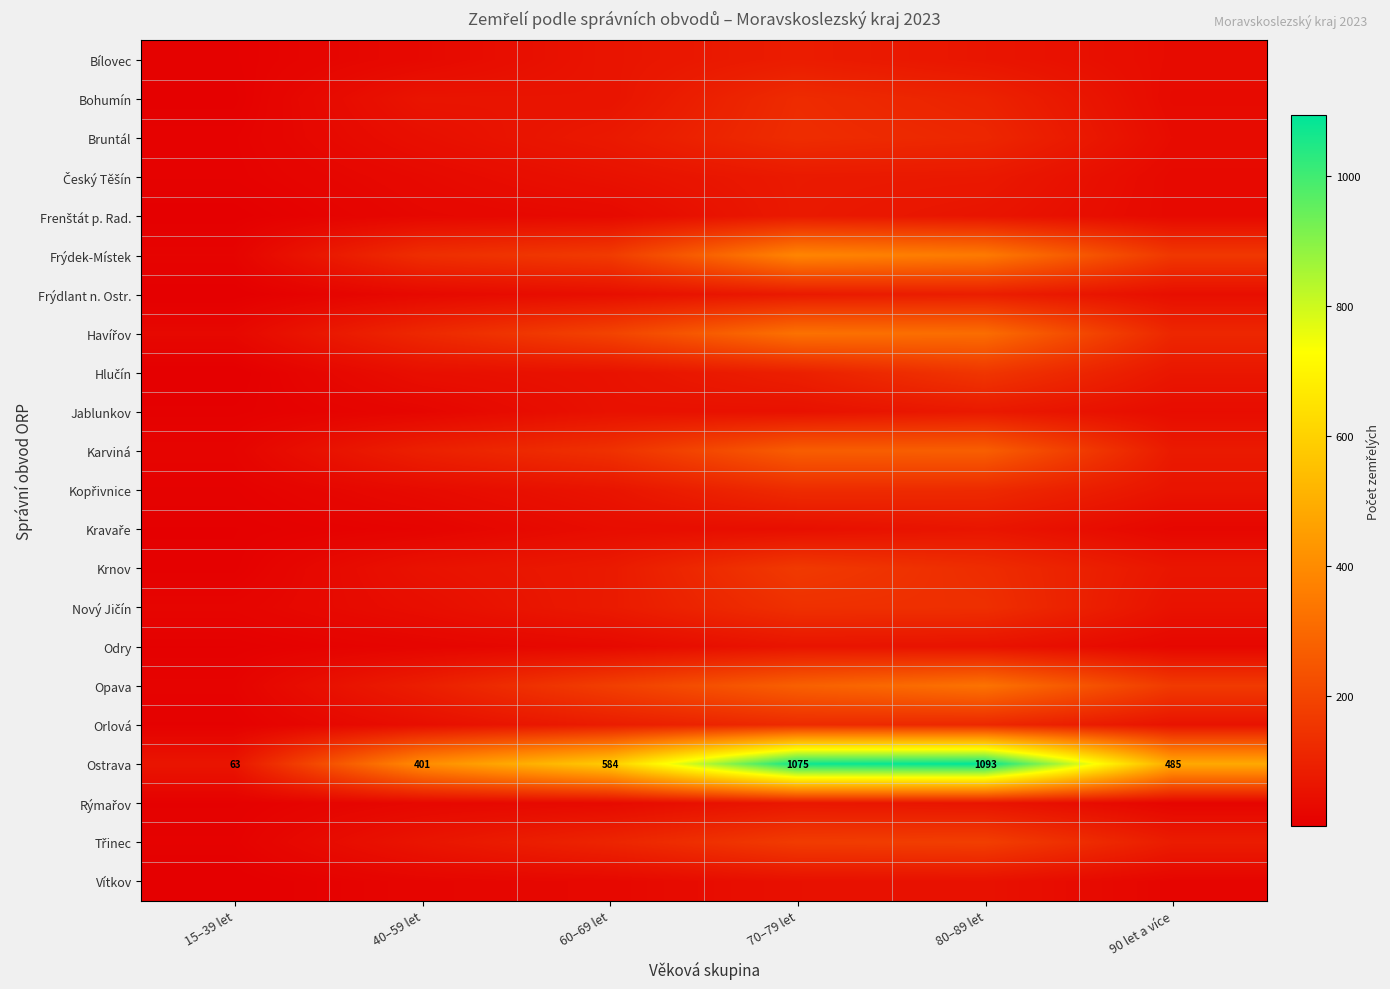

Which category has the lowest value in the Třinec series?

15–39 let